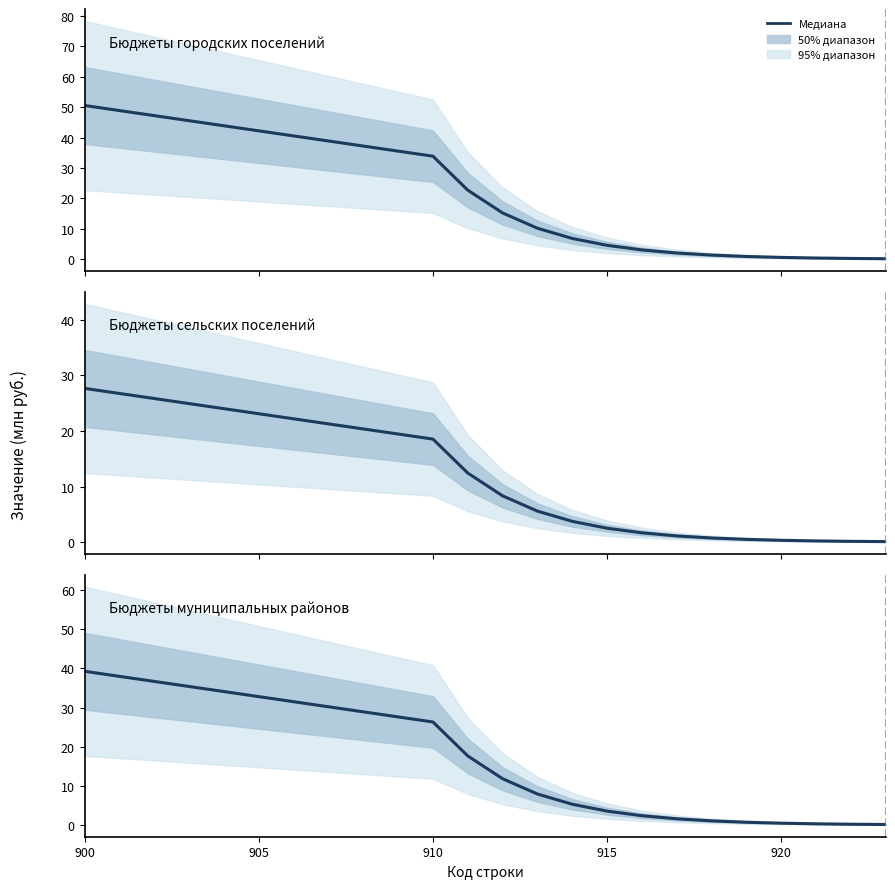

The chart shows a value of 0.1 at 14. True or false?

False